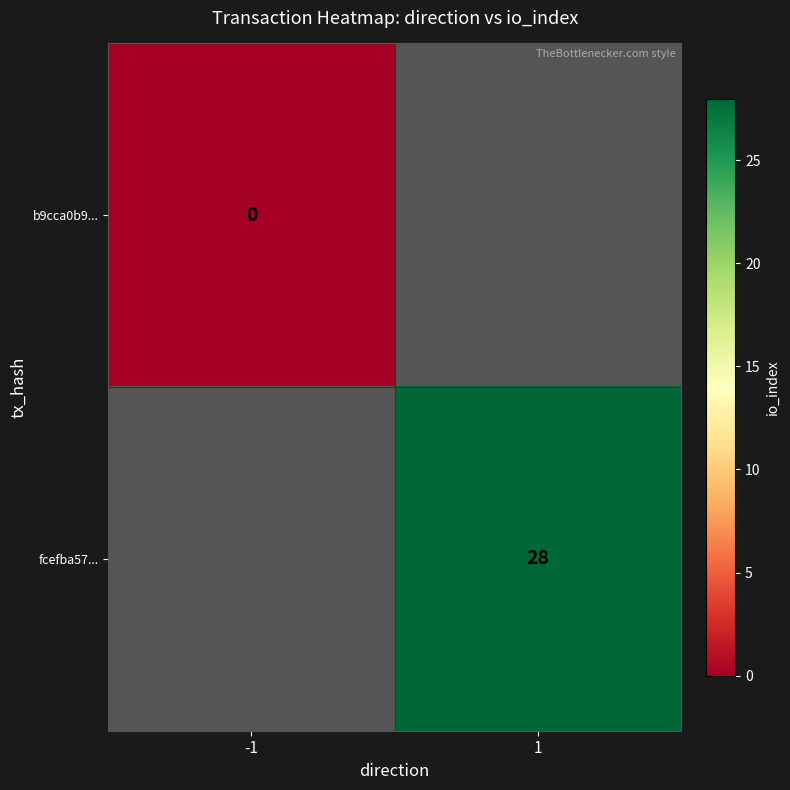

The value of fcefba57... at 1 is 28. True or false?

True